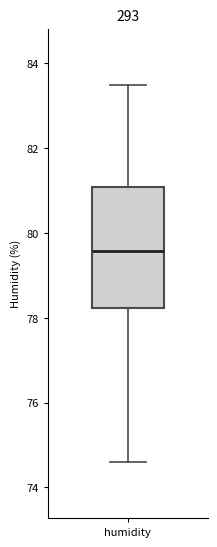

Transcribe this box plot: give where the median line is, the range the box spans, and where the two whiskers end, as read against the y-axis. The values are not printed on the chart, so give them approximately, as read against the axis.

median 79.6, box 78.2 to 81.0, whiskers 74.6 to 83.4